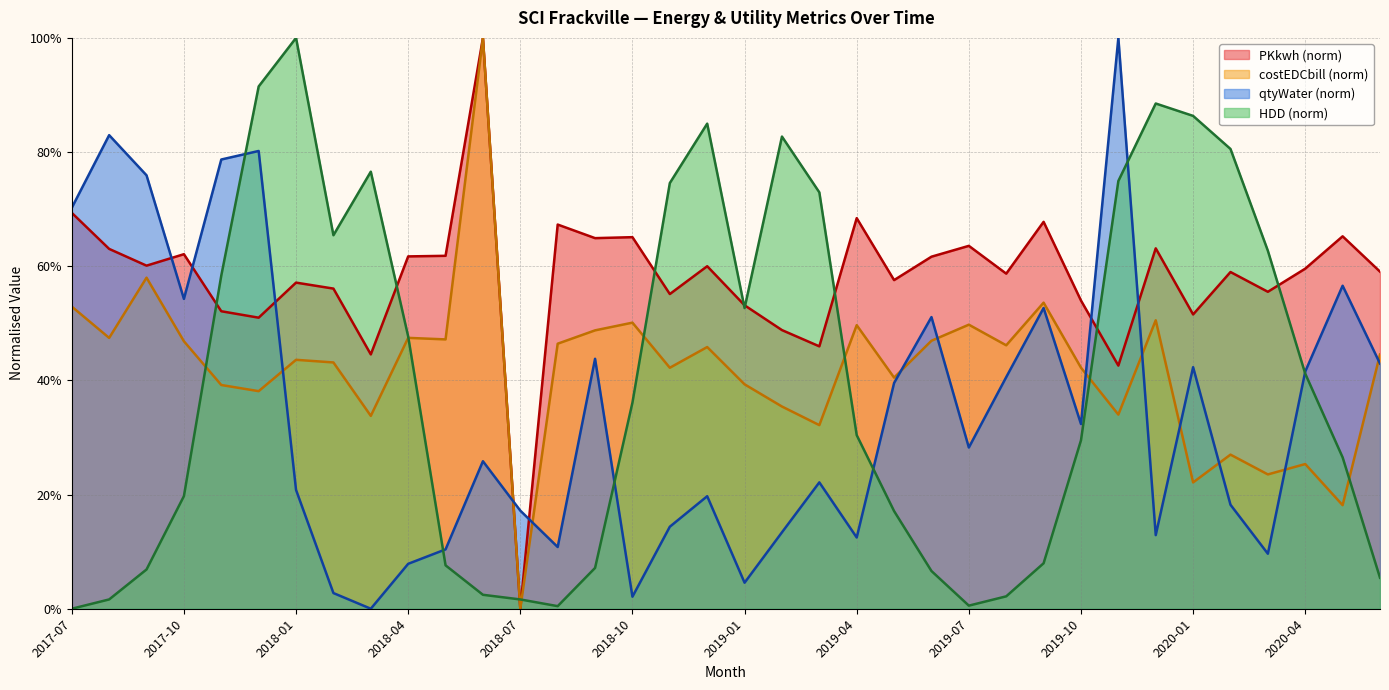

True or false: HDD and qtyWater cross at least once.

True